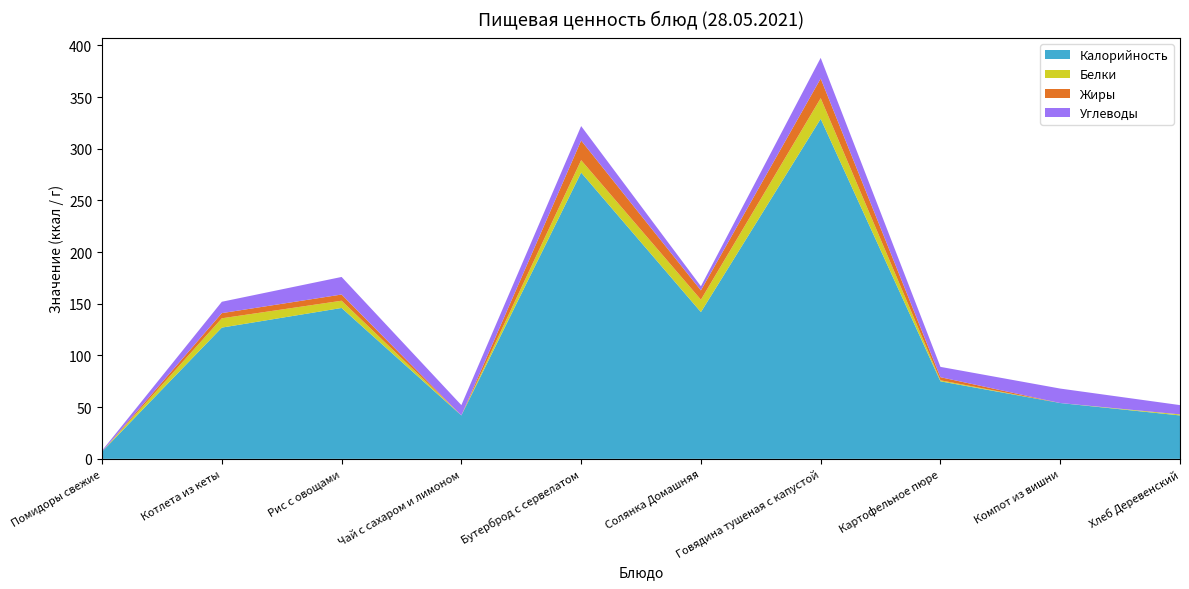

Reading left to right, what are all the values shown in this chart?

Калорийность: Помидоры свежие=7	Котлета из кеты=127	Рис с овощами=146	Чай с сахаром и лимоном=42	Бутерброд с сервелатом=277	Солянка Домашняя=142	Говядина тушеная с капустой=329	Картофельное пюре=75	Компот из вишни=54	Хлеб Деревенский=42
Белки: Помидоры свежие=0	Котлета из кеты=9	Рис с овощами=7	Чай с сахаром и лимоном=0	Бутерброд с сервелатом=12	Солянка Домашняя=12	Говядина тушеная с капустой=20	Картофельное пюре=1	Компот из вишни=0	Хлеб Деревенский=1
Жиры: Помидоры свежие=0	Котлета из кеты=5	Рис с овощами=6	Чай с сахаром и лимоном=0	Бутерброд с сервелатом=19	Солянка Домашняя=9	Говядина тушеная с капустой=19	Картофельное пюре=3	Компот из вишни=0	Хлеб Деревенский=0
Углеводы: Помидоры свежие=1	Котлета из кеты=11	Рис с овощами=17	Чай с сахаром и лимоном=10	Бутерброд с сервелатом=14	Солянка Домашняя=4	Говядина тушеная с капустой=20	Картофельное пюре=10	Компот из вишни=14	Хлеб Деревенский=9